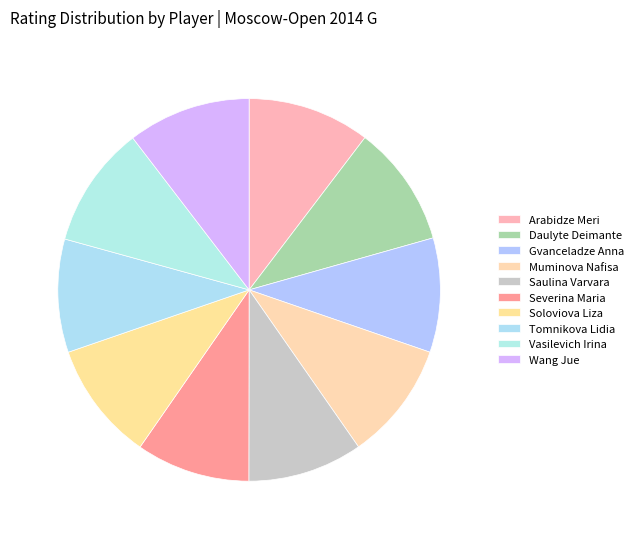

How many segments does this pie chart have?

10